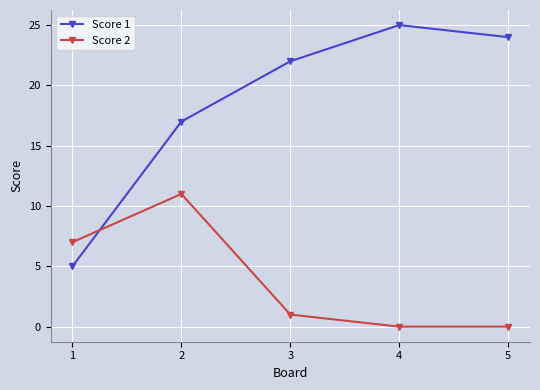

Between which two adjacent categories do Score 1 and Score 2 first intersect?

1 and 2